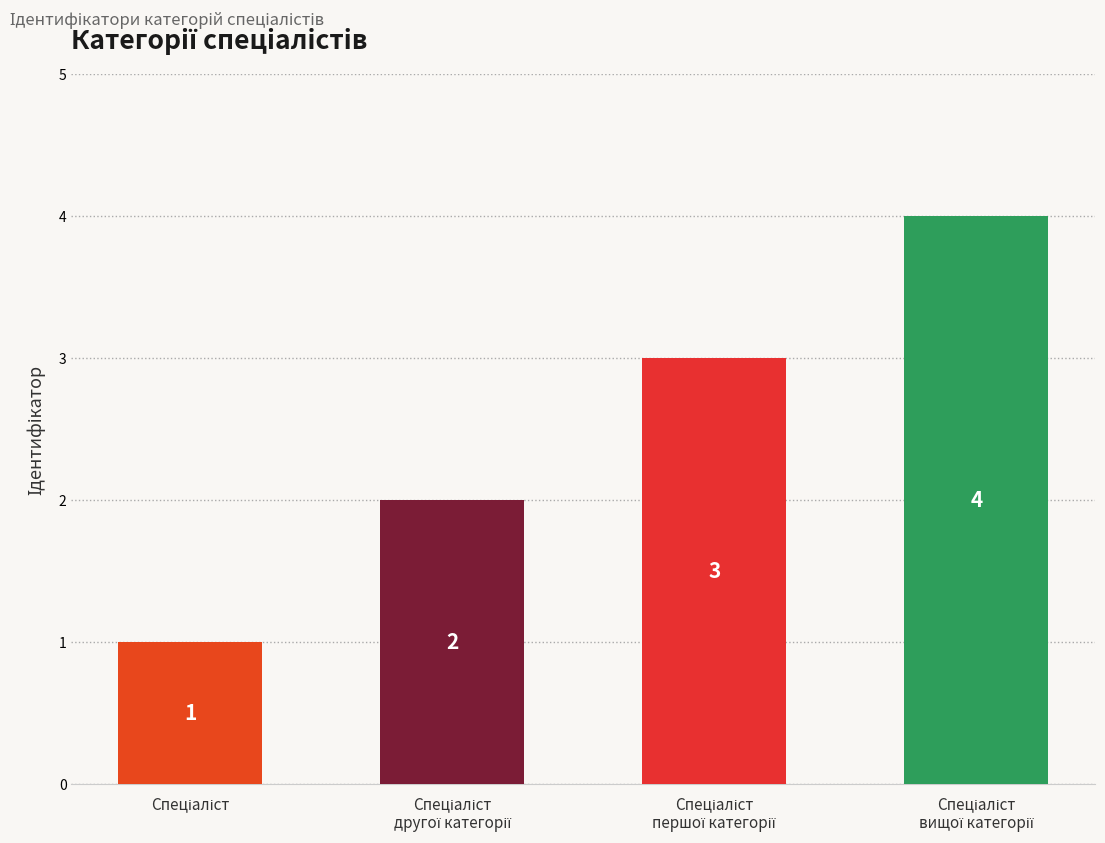

What is the maximum value shown in the chart?

4